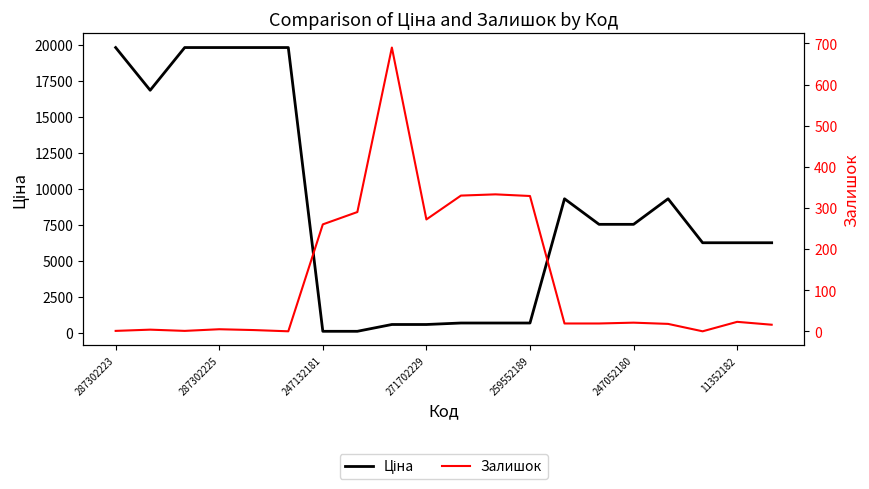

What is the difference between the second highest and second lowest values in the Ціна series?

19717.7